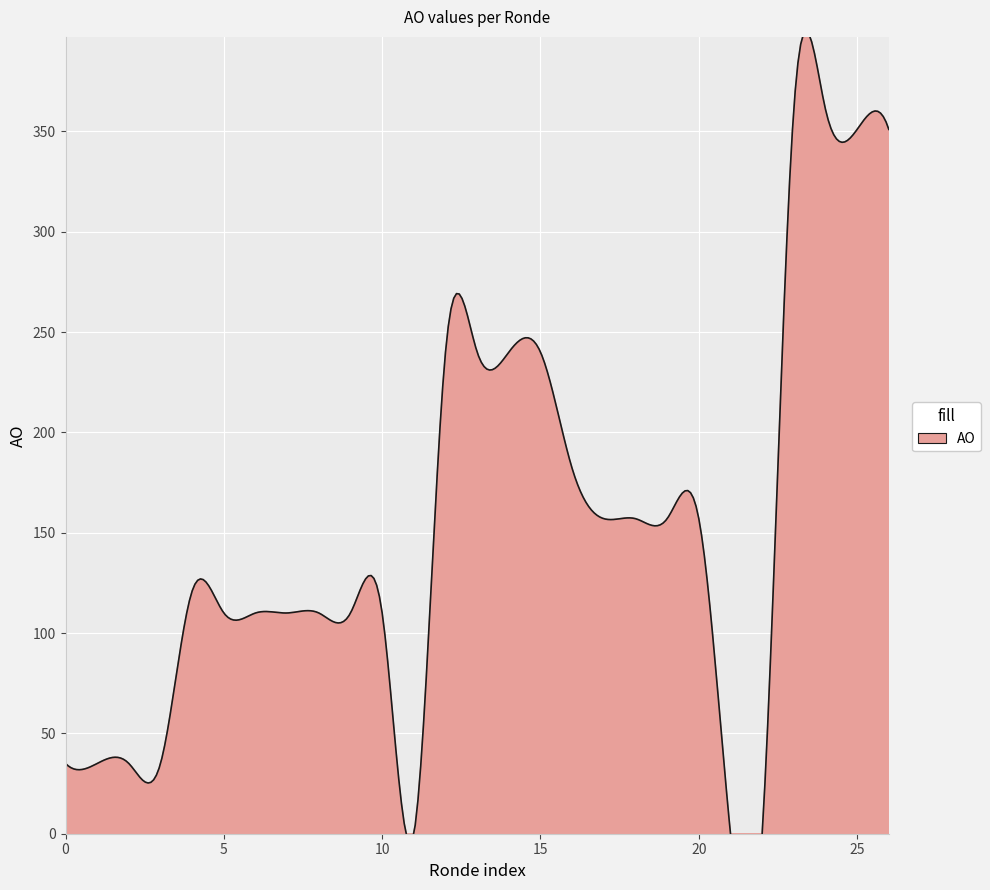

What is the difference between the maximum and minimum values?

361